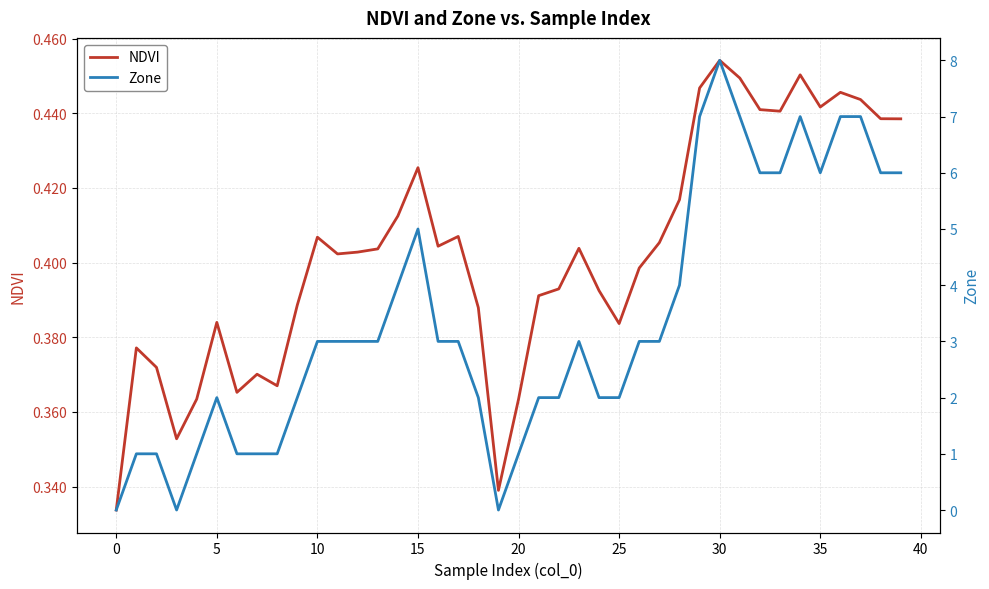

What is the lowest value of the NDVI series?

0.3